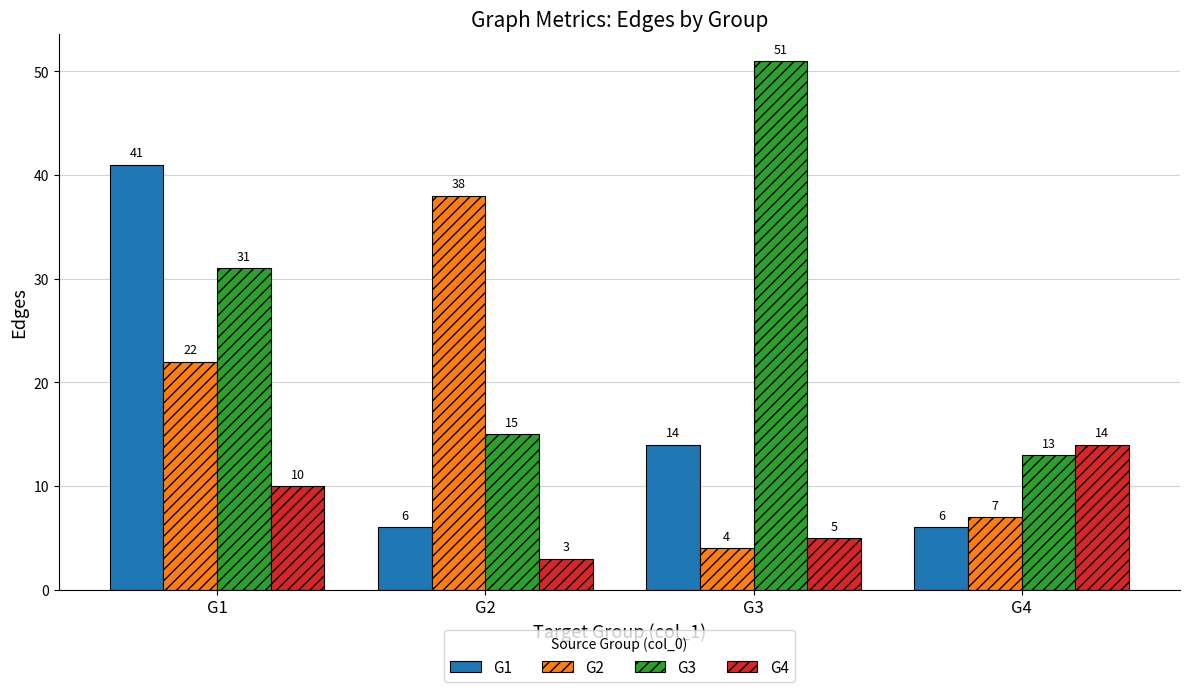

The G3 series shows 31 at G1. True or false?

True